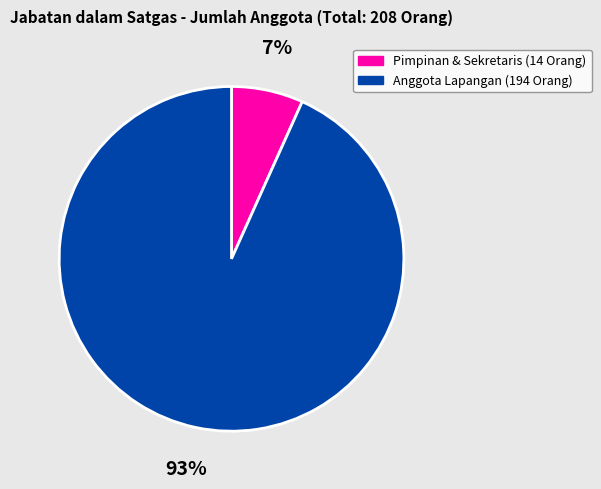

To the nearest percent, what is the average slice percentage?

50%